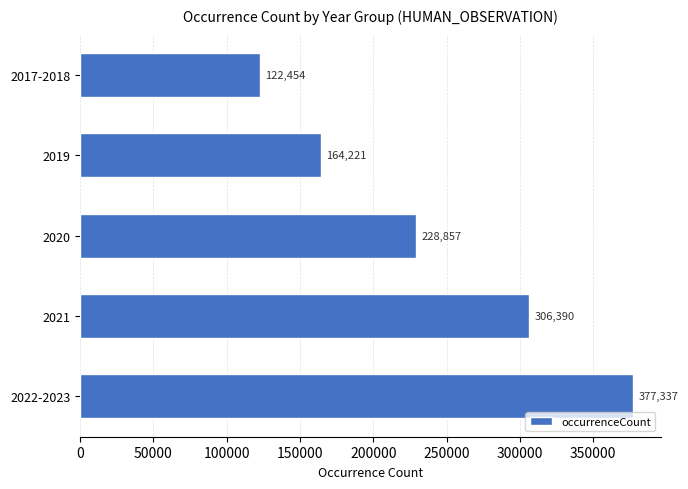

Rank the categories by value from highest to lowest.

2022-2023, 2021, 2020, 2019, 2017-2018